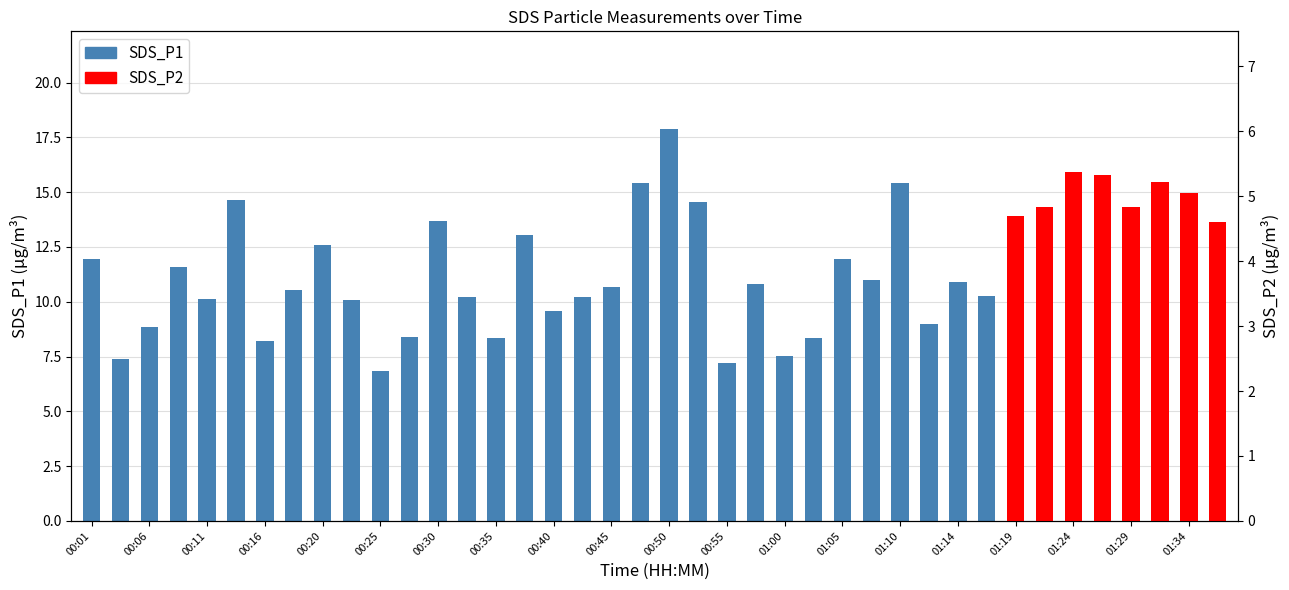

What is the difference between the second highest and second lowest values?

8.2